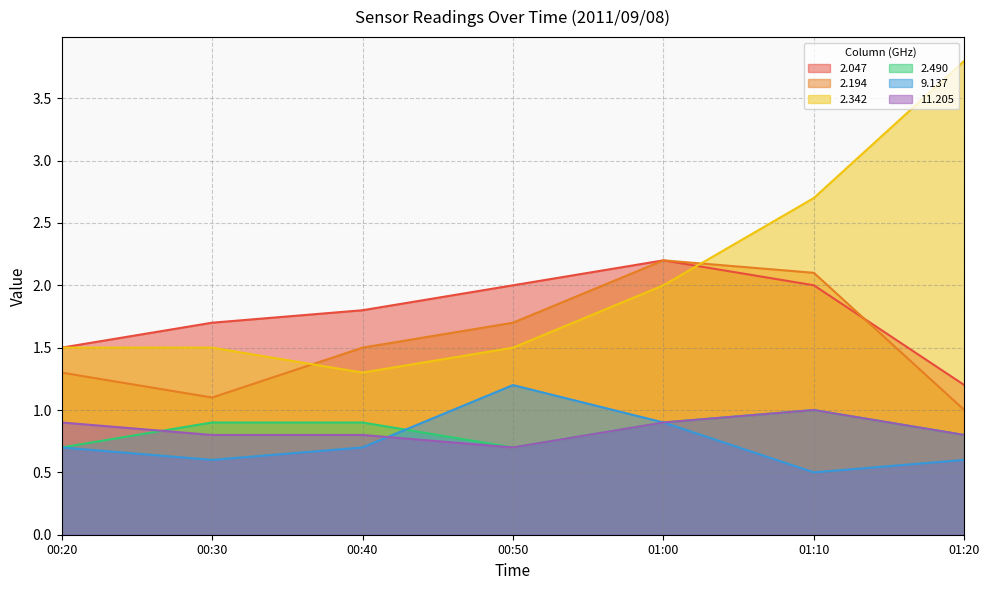

Is it true that 11.205 equals 0.8 at 00:40?

True